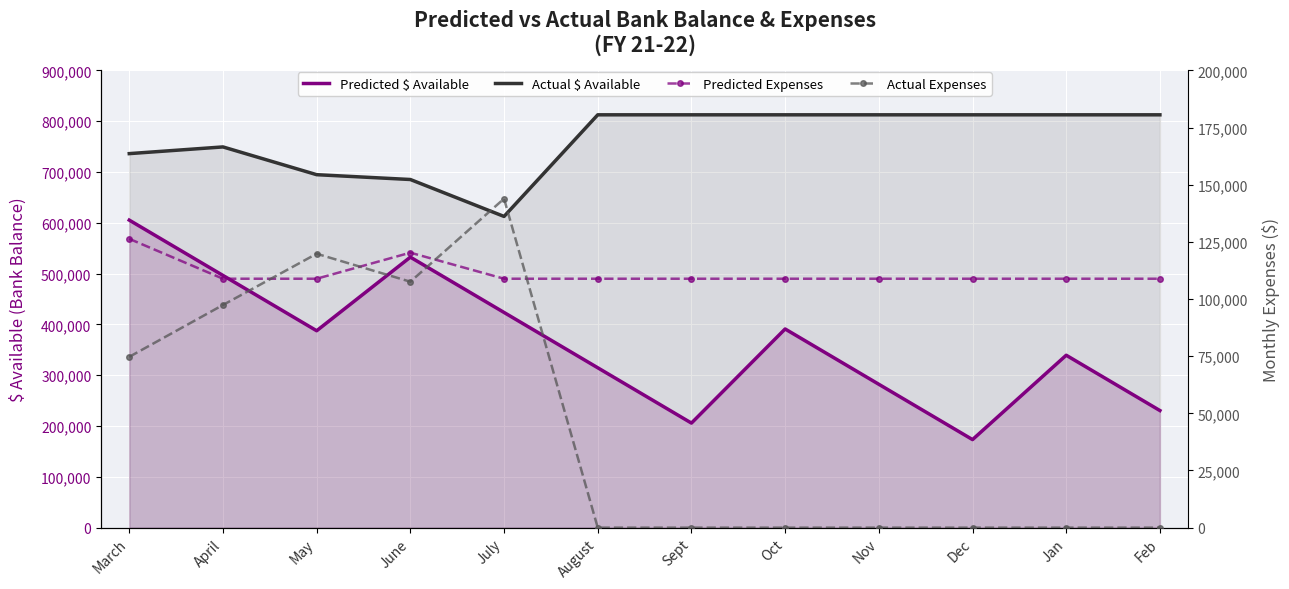

At which category does the chart reach its minimum across all series?

August